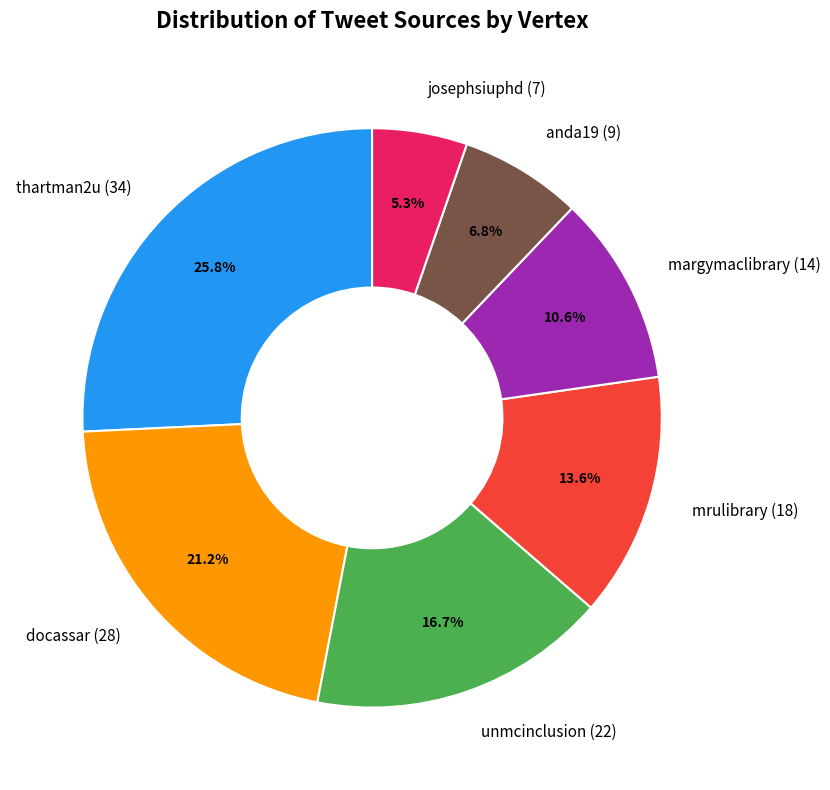

Is it true that docassar is 28% of the pie?

False